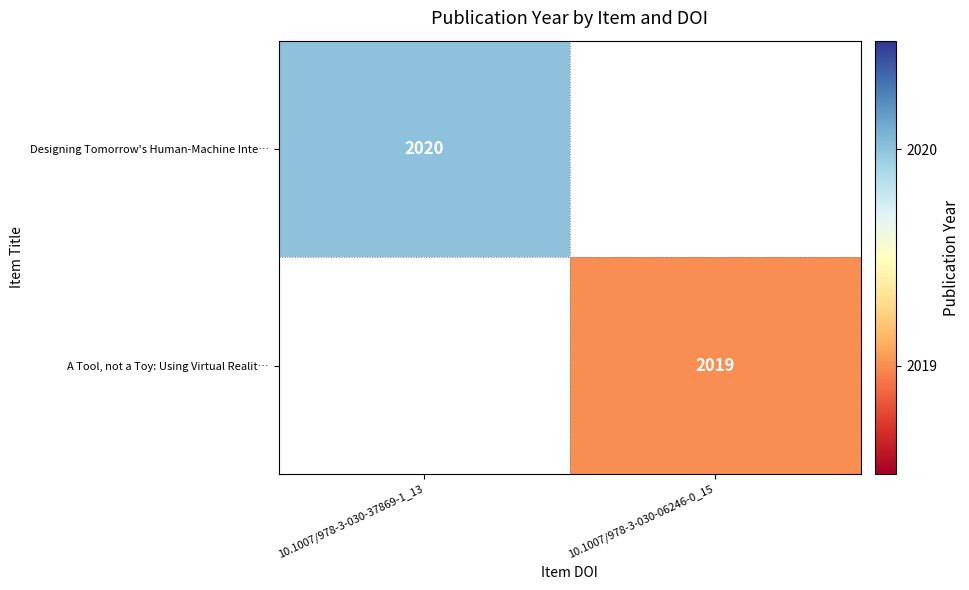

At how many categories does at least one series exceed 2019?

1